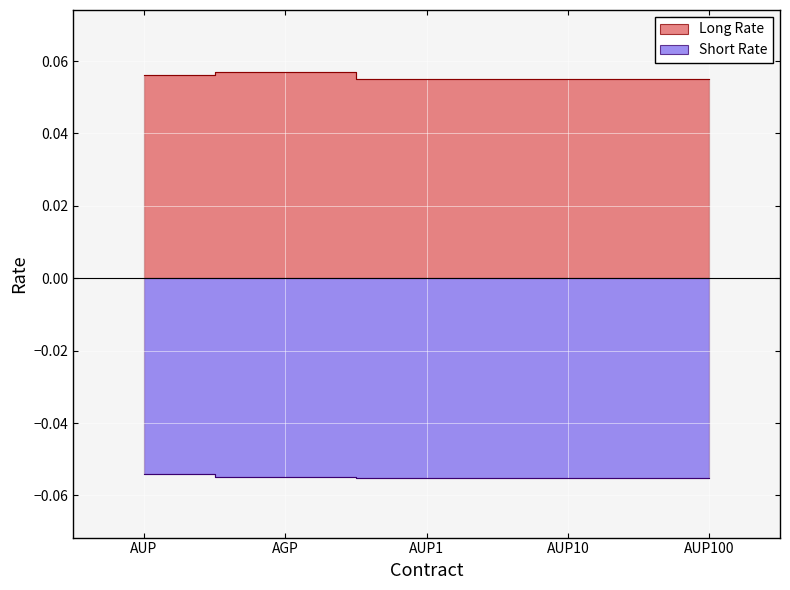

What value does the Long Rate series have at AUP10?

0.1